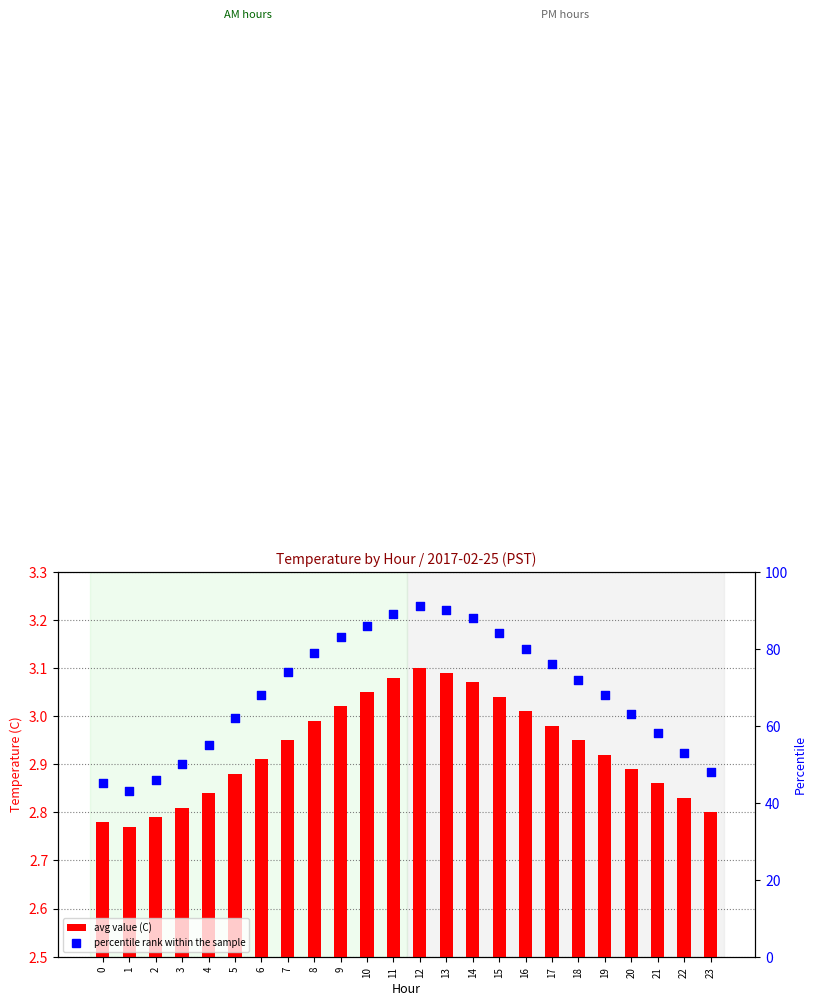

What are all the series names shown in the legend?

avg value, percentile rank within the sample